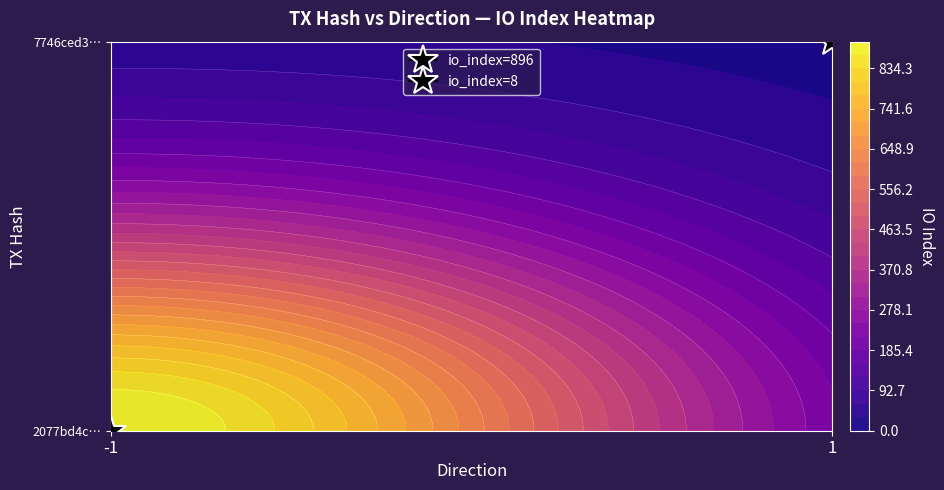

Is it true that 2077bd4c97380d887a091dc2537eb9533e44350 equals -1 at direction?

False